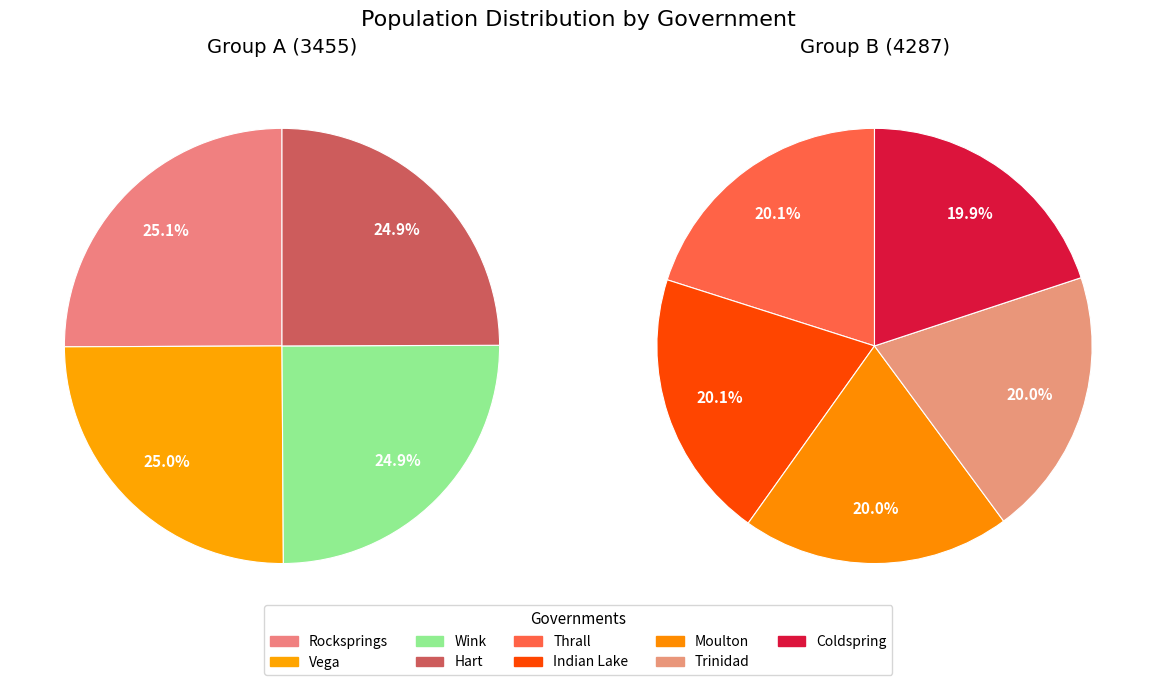

Which has a higher value, Coldspring or Indian Lake?

Indian Lake